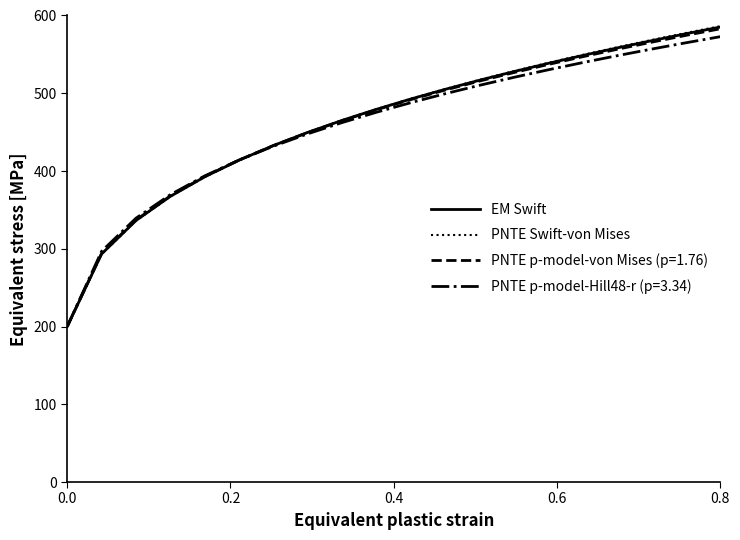

Which series ends up on top after the final intersection of EM Swift and PNTE Swift-von Mises?

PNTE Swift-von Mises